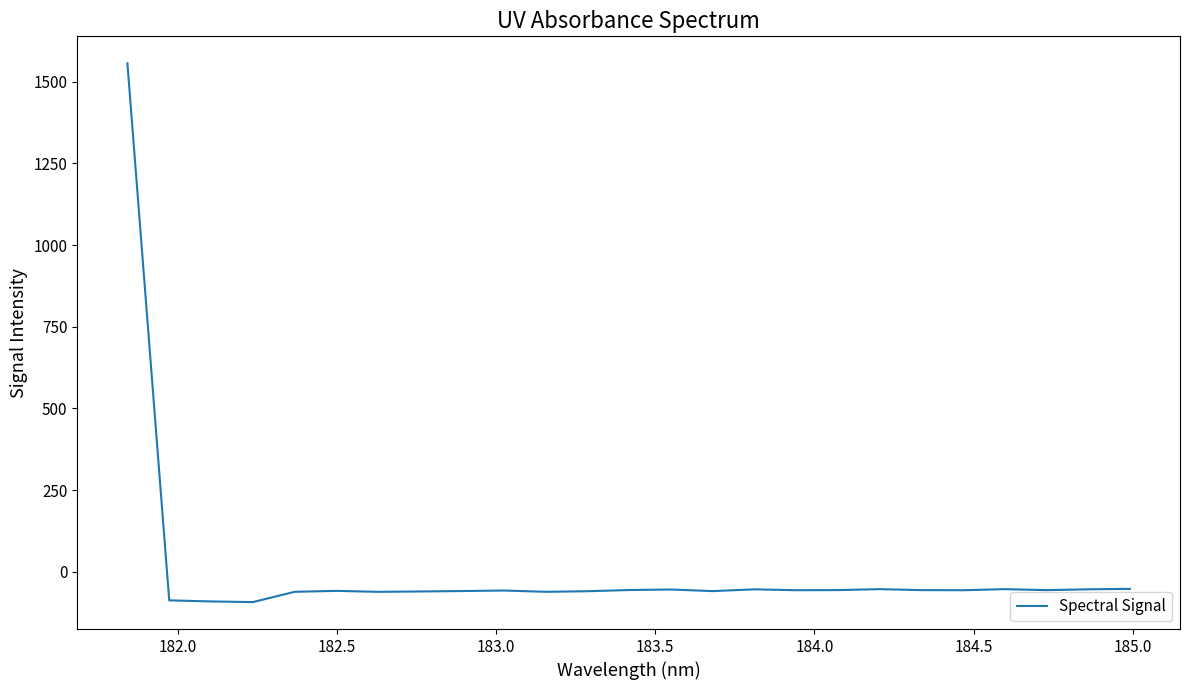

How many values exceed -56?

8